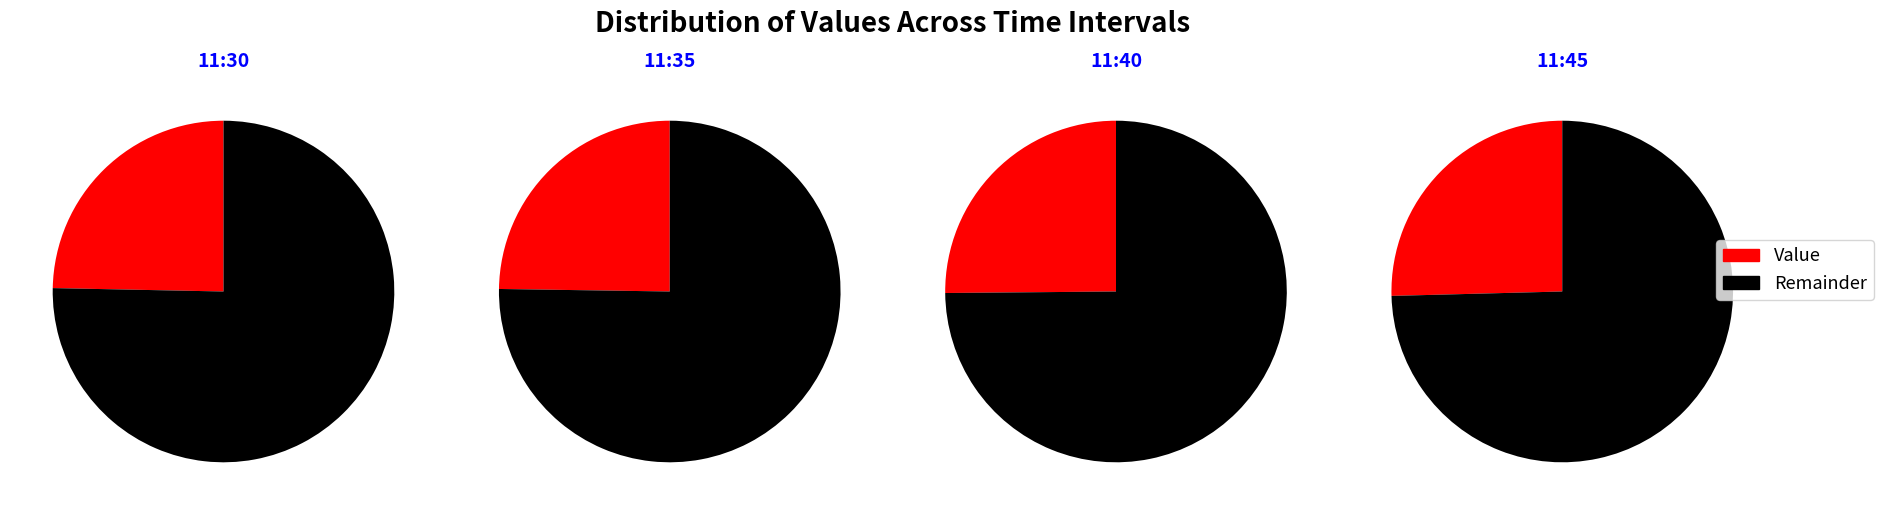

Count the number of slices in the pie.

4